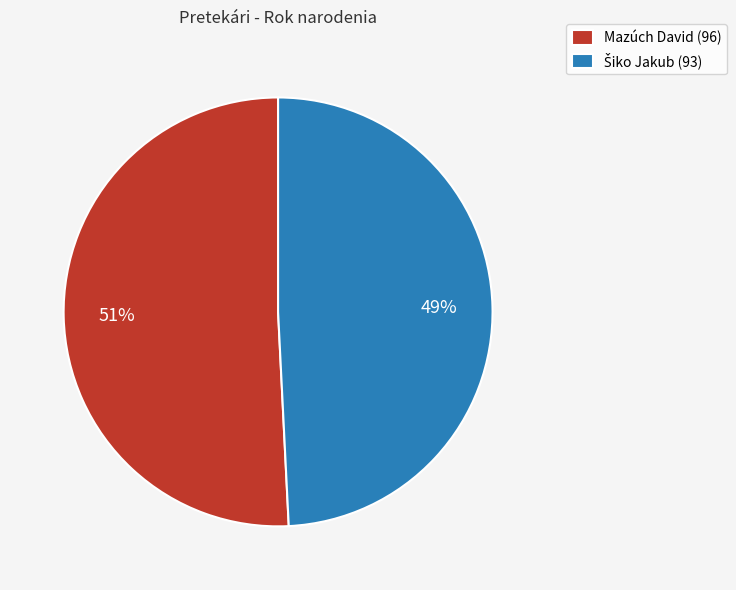

The Mazúch David (96) slice represents 51% of the pie. True or false?

True